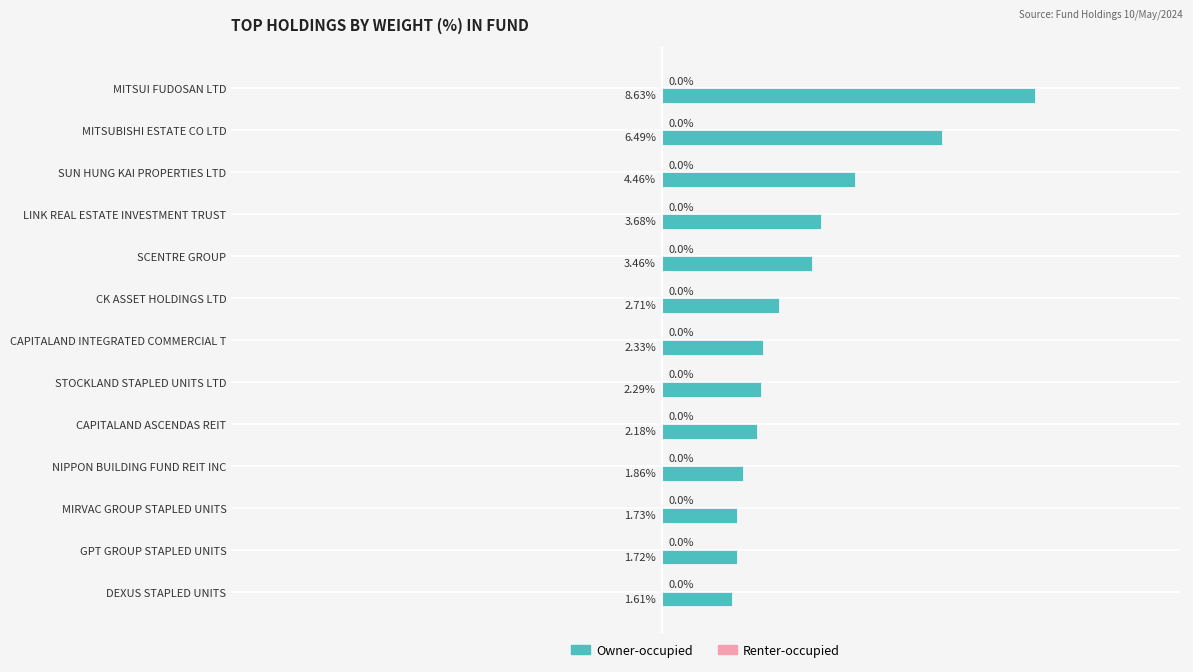

List the labels in order of value, smallest first.

DEXUS STAPLED UNITS, GPT GROUP STAPLED UNITS, MIRVAC GROUP STAPLED UNITS, NIPPON BUILDING FUND REIT INC, CAPITALAND ASCENDAS REIT, STOCKLAND STAPLED UNITS LTD, CAPITALAND INTEGRATED COMMERCIAL T, CK ASSET HOLDINGS LTD, SCENTRE GROUP, LINK REAL ESTATE INVESTMENT TRUST, SUN HUNG KAI PROPERTIES LTD, MITSUBISHI ESTATE CO LTD, MITSUI FUDOSAN LTD